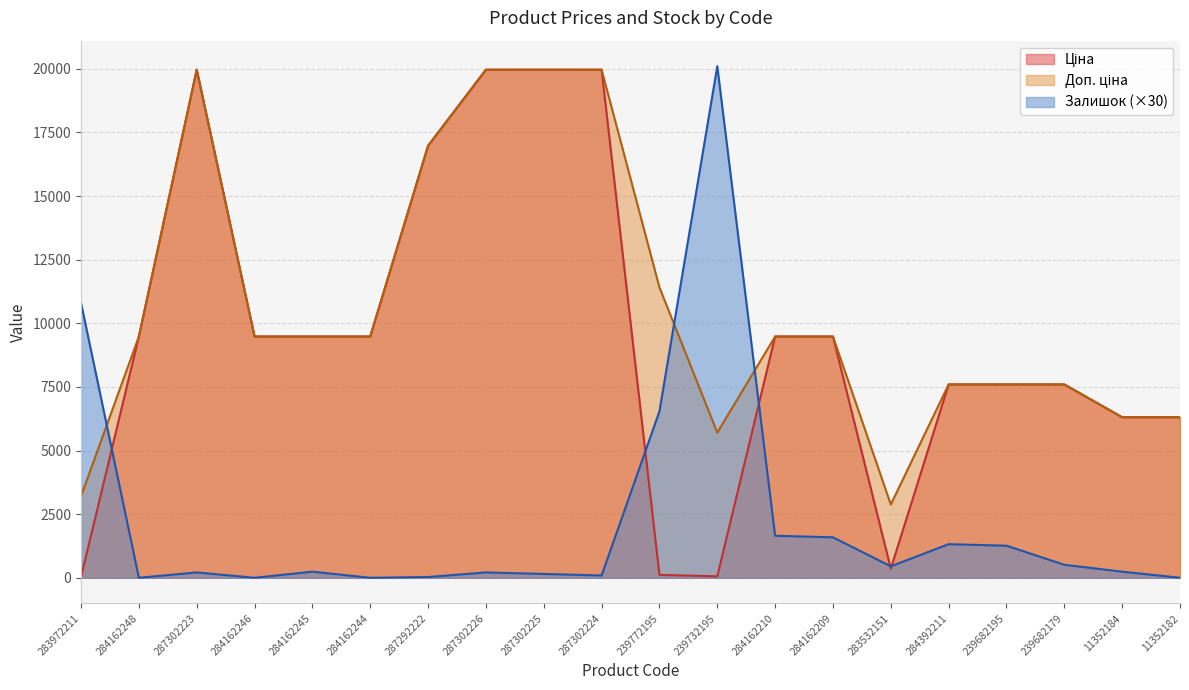

The Доп. ціна series shows 9480.1 at 284162244. True or false?

True